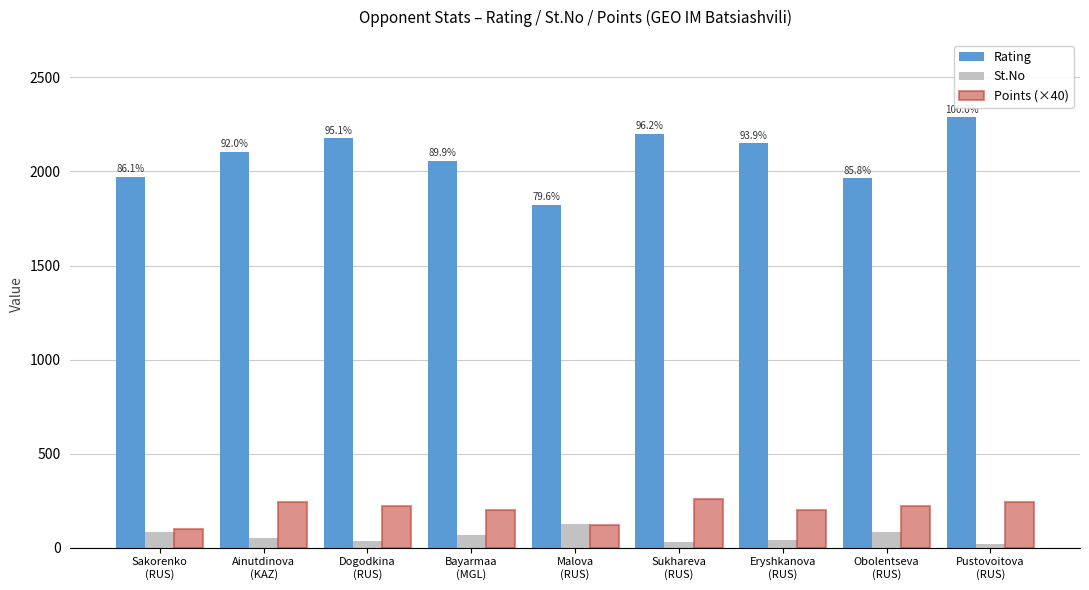

The St.No series shows 81 at Sakorenko
(RUS). True or false?

True